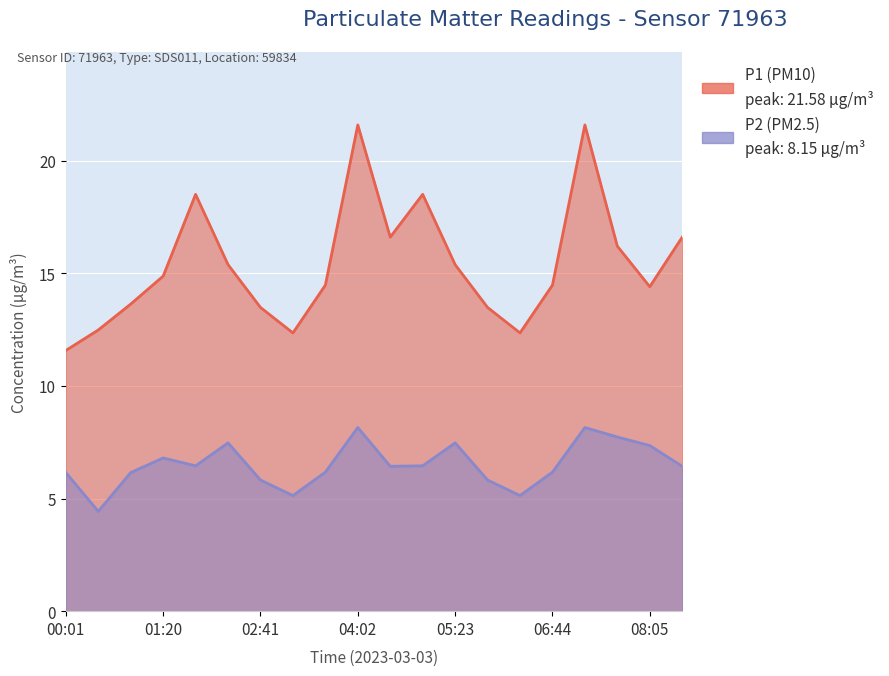

Between 00:26 and 02:41, which series saw the biggest shift?

P2